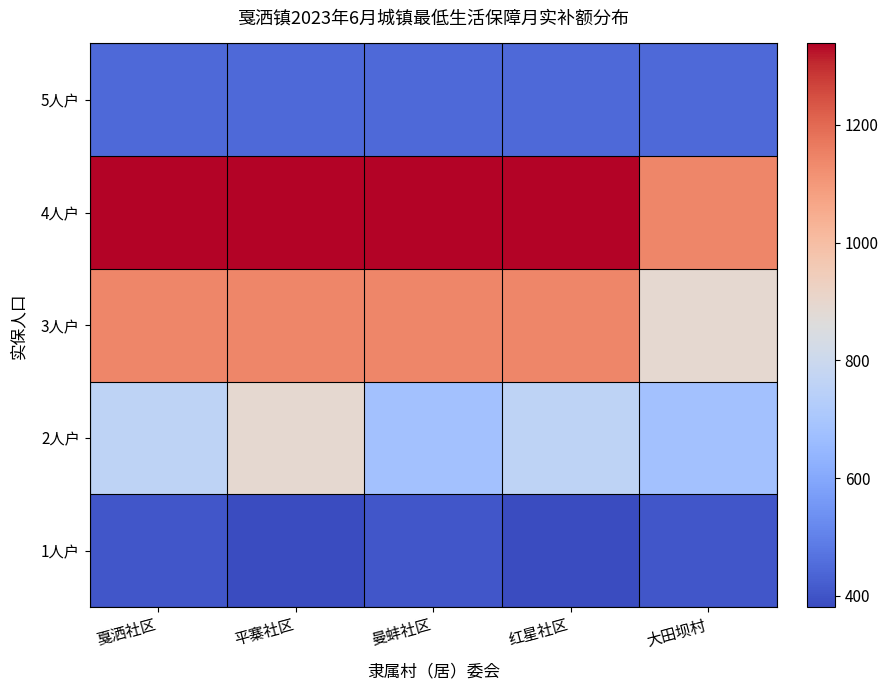

Which has a higher value, 曼蚌社区 or 红星社区?

曼蚌社区